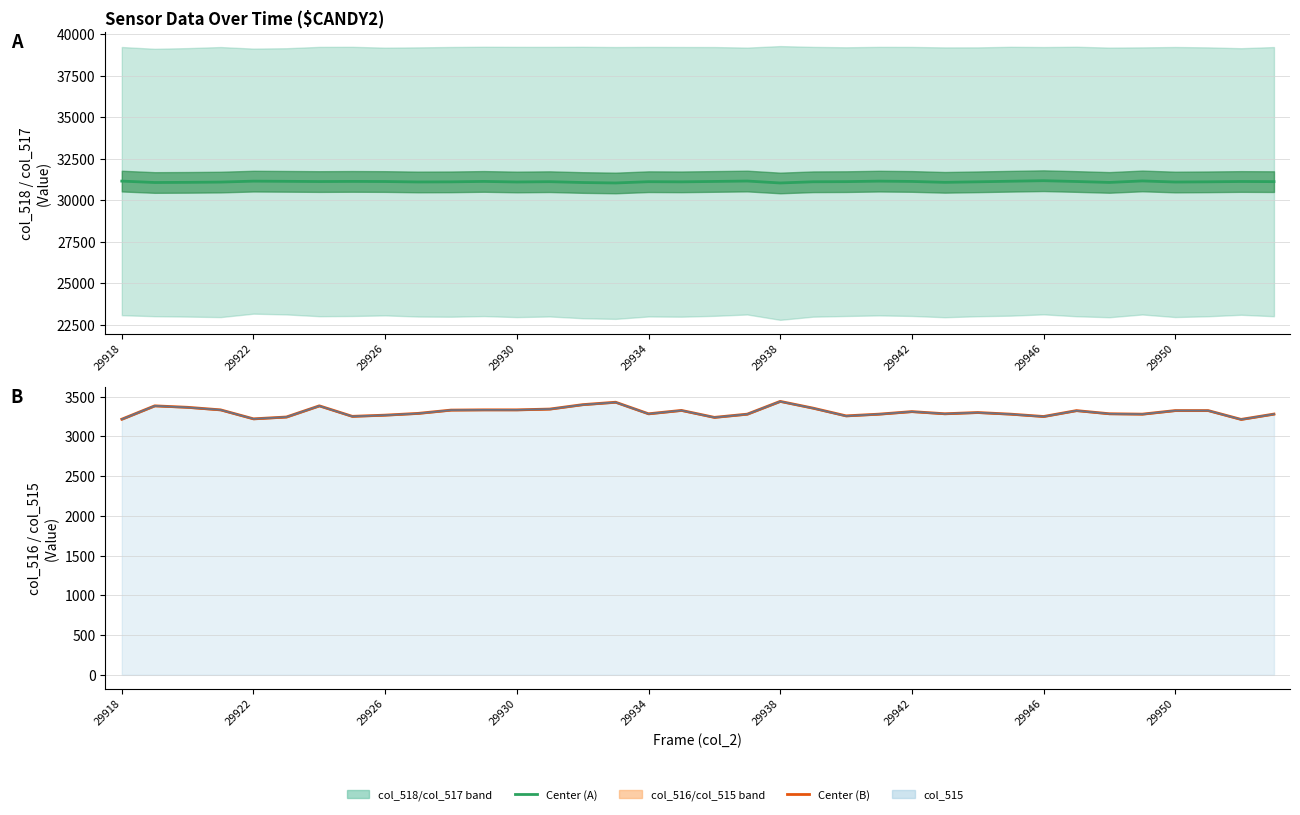

Where is Center (col_516+col_515)/2 nearest to the value 3327?

17